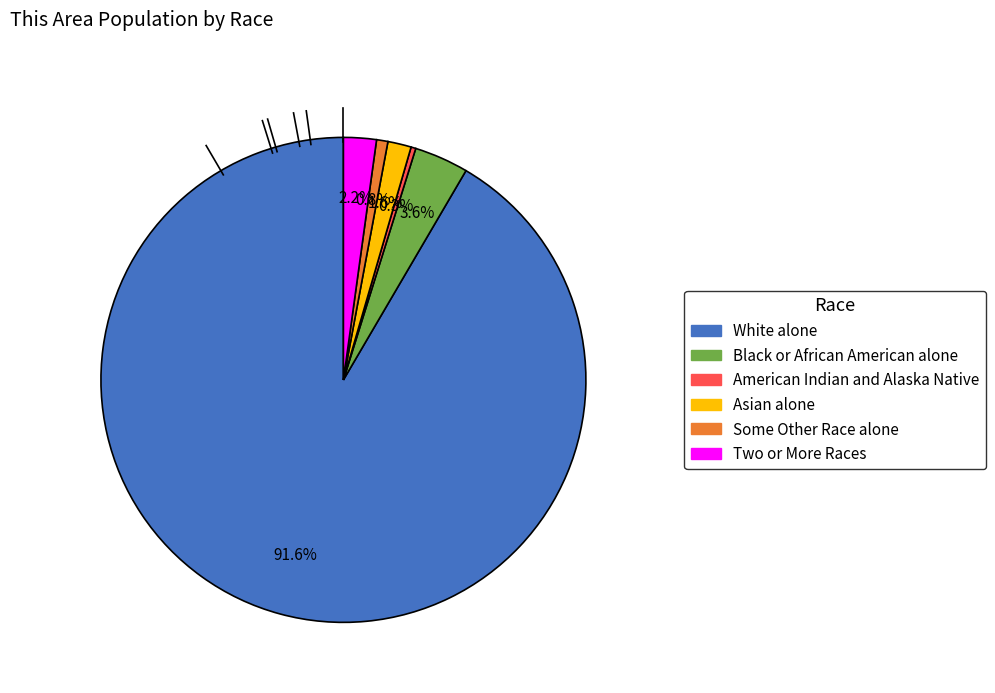

Is it true that White alone is 99% of the pie?

False